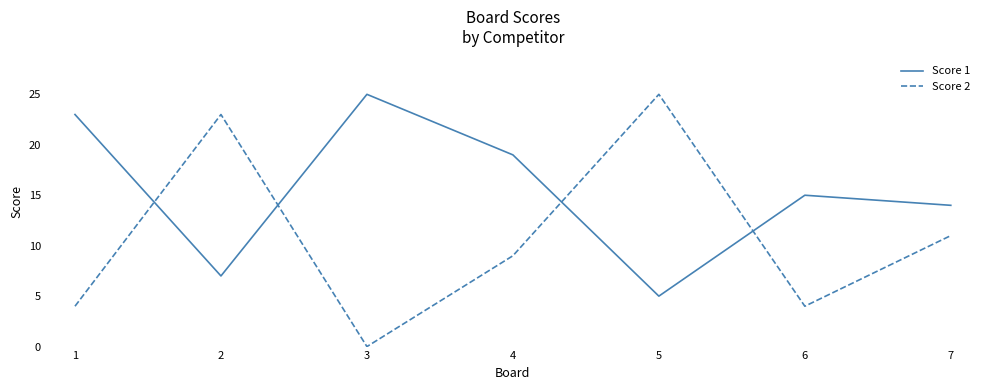

Which series has the largest total across all categories?

Score 1